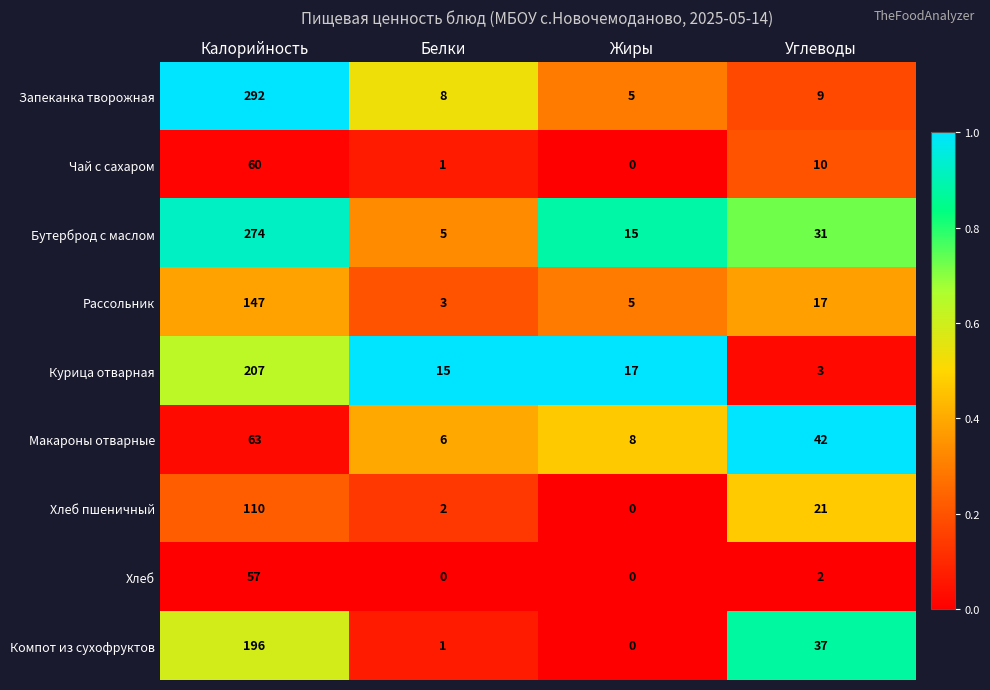

What is the sum of all Курица отварная values?

242